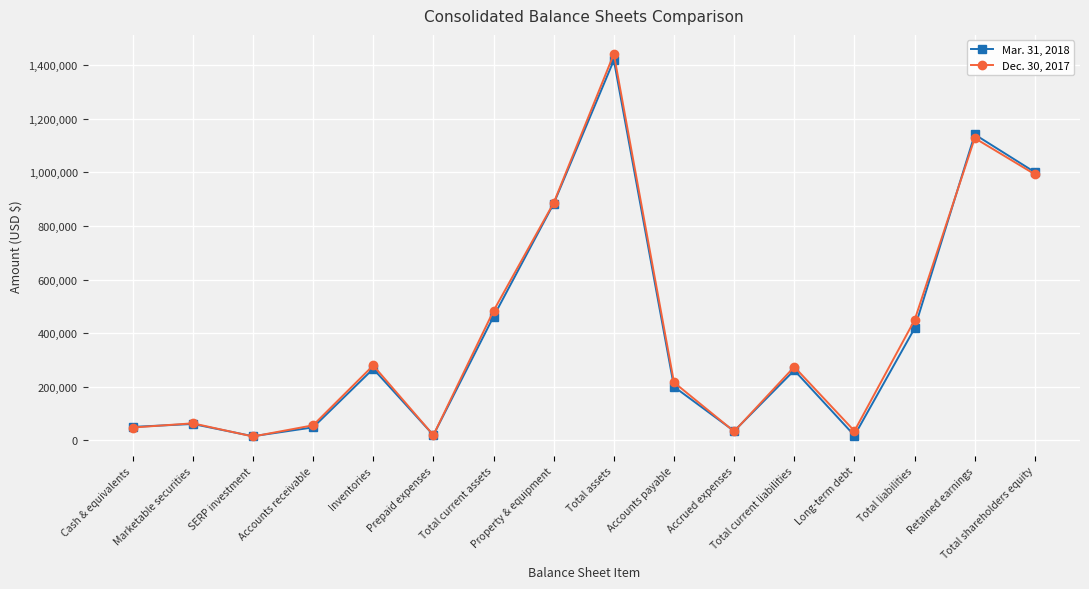

At how many categories does at least one series exceed 343364?

6